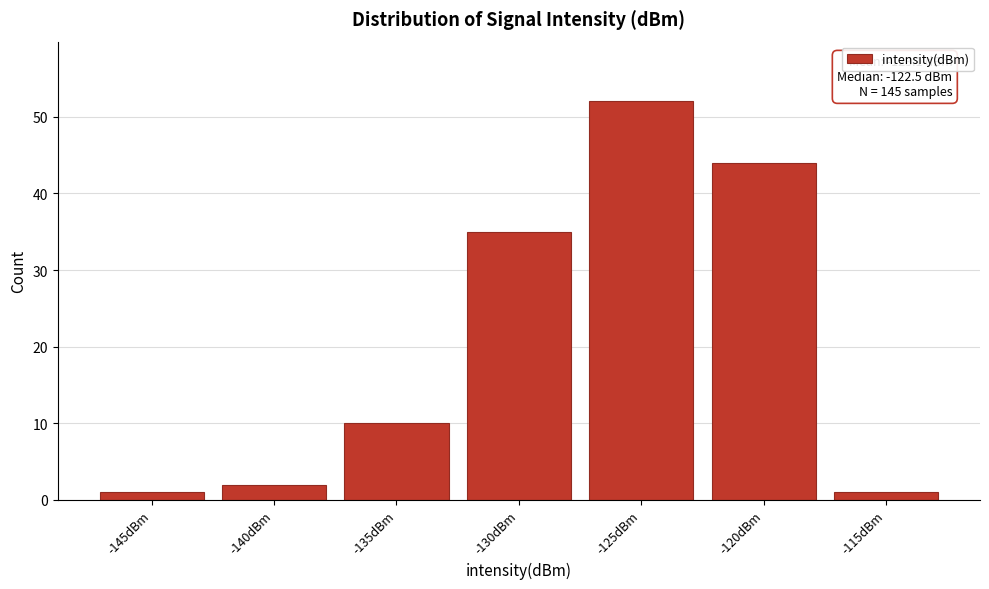

Reading left to right, list all the values displayed in this chart.

1	2	10	35	52	44	1